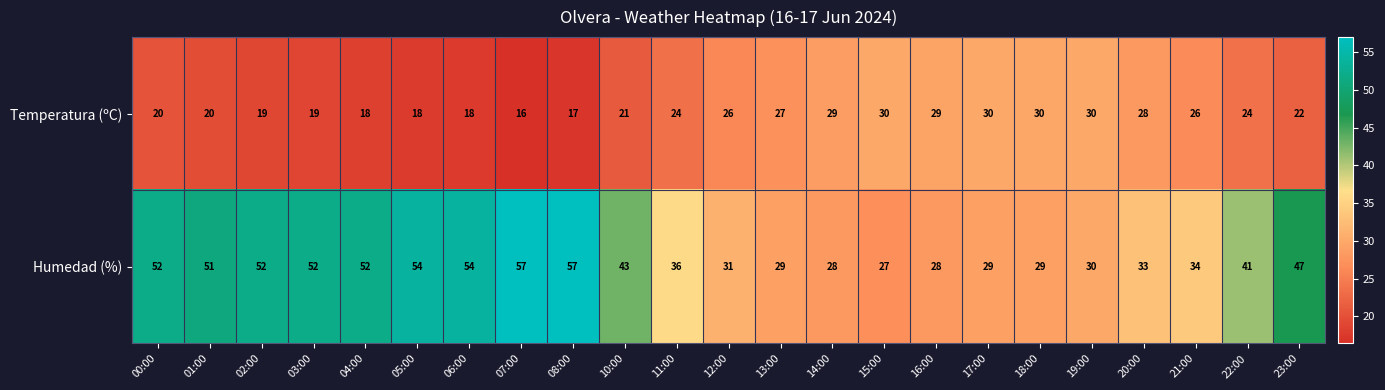

Rank the series by their maximum value, from lowest to highest.

Temperatura (ºC), Humedad (%)